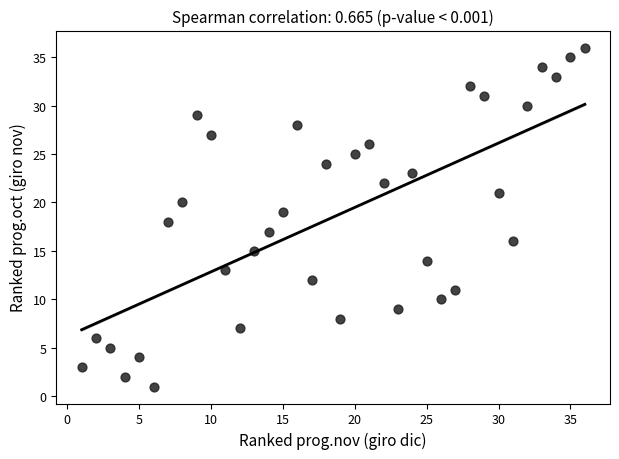

What is the range of Y values (max minus min)?

35